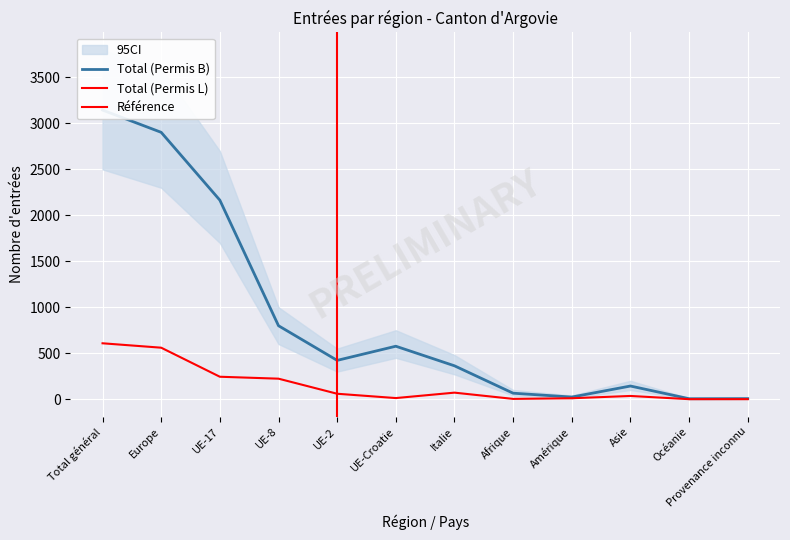

How many positive values does the Total (Permis L) series have?

10